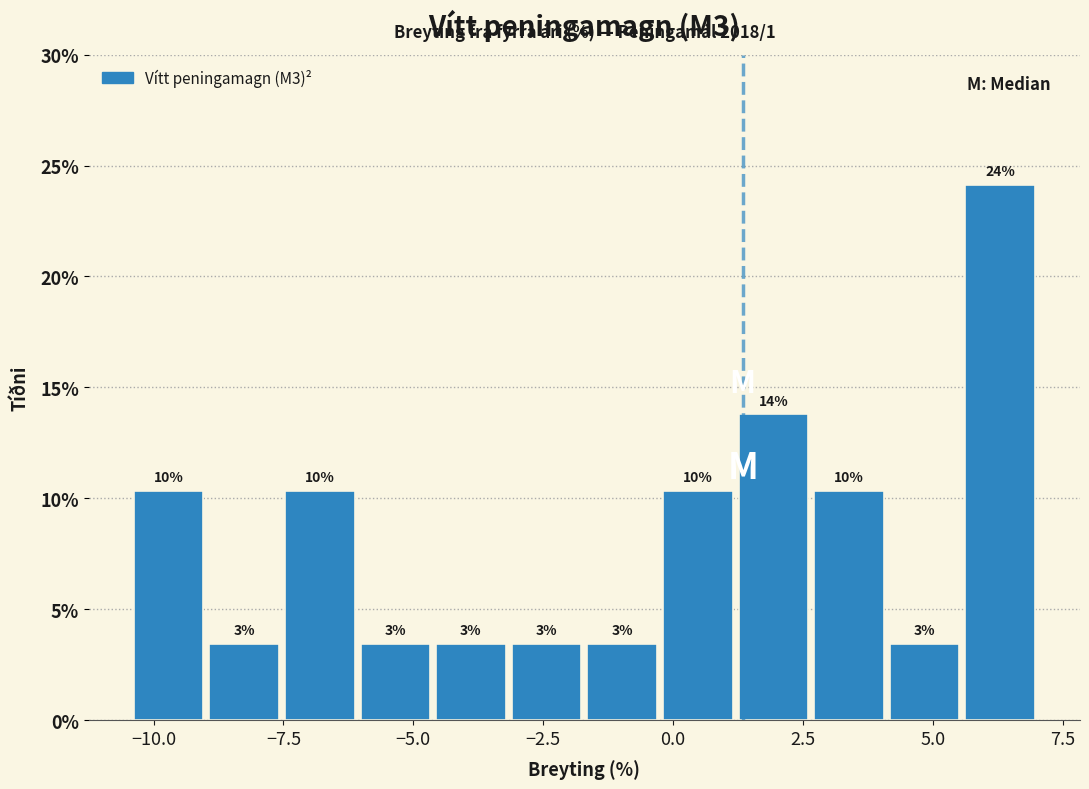

Around what value on the x-axis is the tallest bar? Give the approximate position of its centre, as read against the axis.

6.5